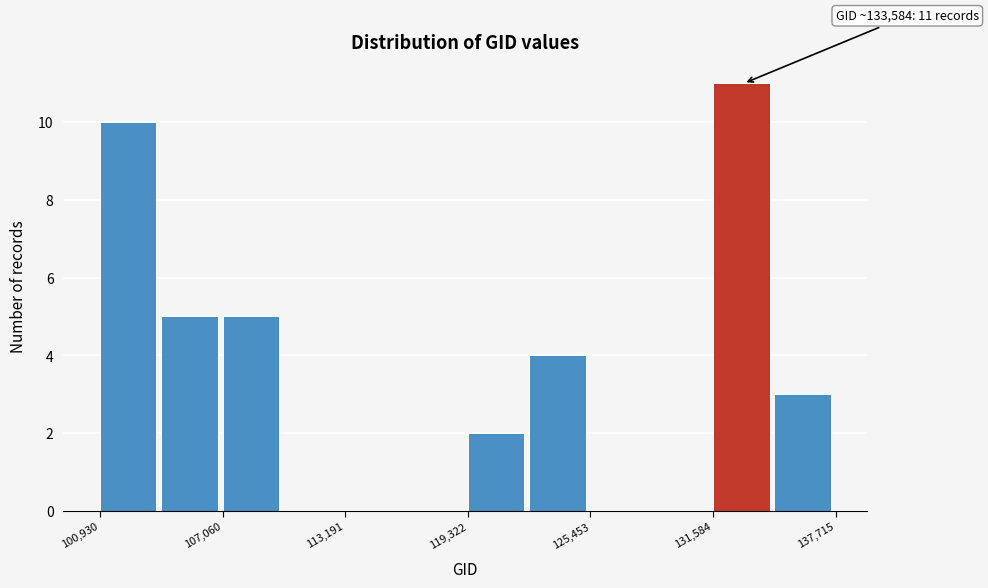

Around what value on the x-axis is the tallest bar? Give the approximate position of its centre, as read against the axis.

133000